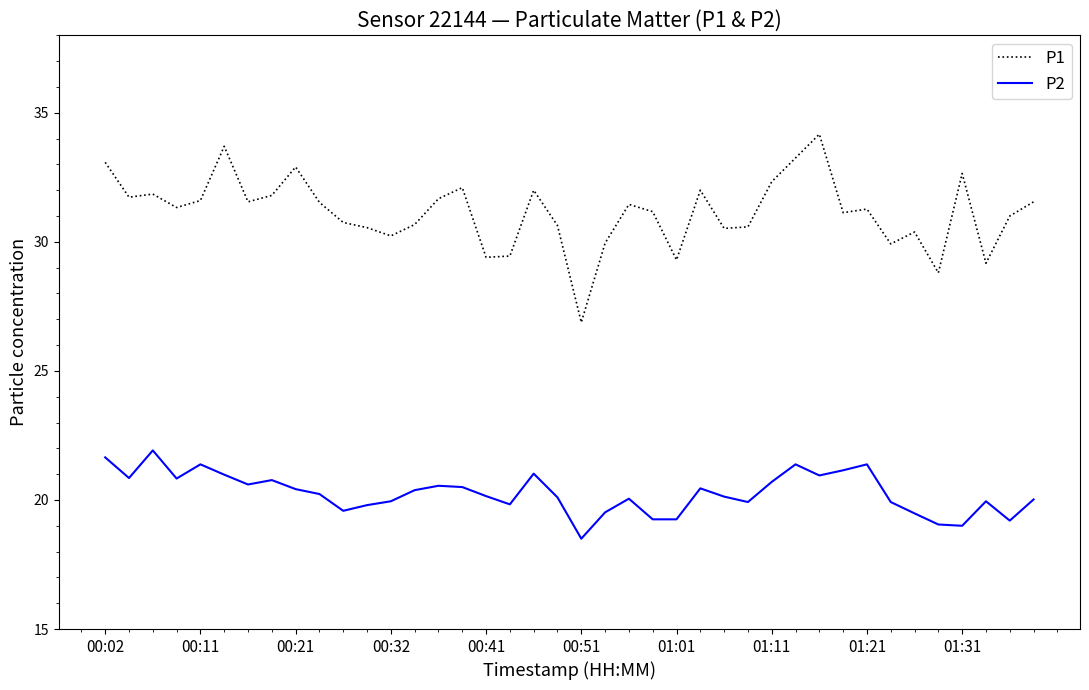

Which series has the largest total across all categories?

P1